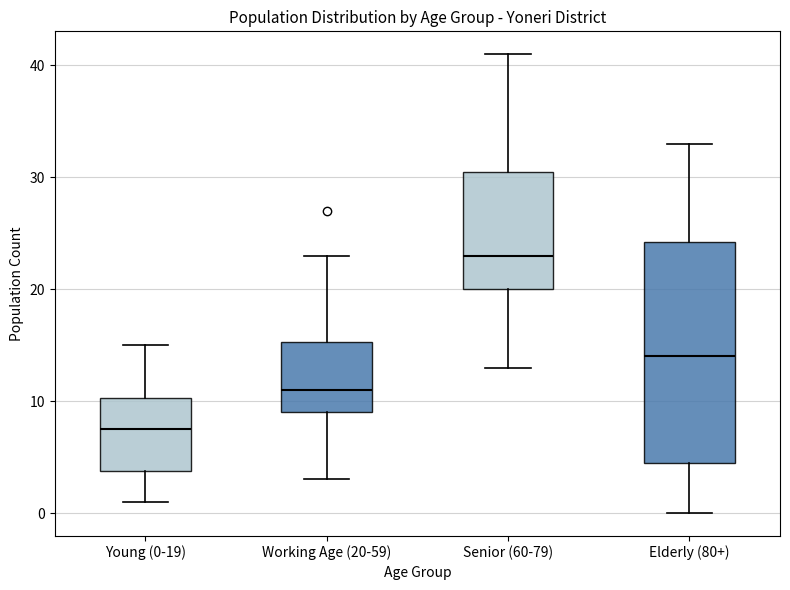

Reading left to right, transcribe this box plot: for each box, give where its median line is, the range the box spans, and where its two whiskers end, as read against the y-axis. The values are not printed on the chart, so give them approximately, as read against the axis.

Young (0-19): median 8, box 4 to 10, whiskers 1 to 15
Working Age (20-59): median 11, box 9 to 15, whiskers 3 to 23
Senior (60-79): median 23, box 20 to 31, whiskers 13 to 41
Elderly (80+): median 14, box 5 to 24, whiskers 0 to 33